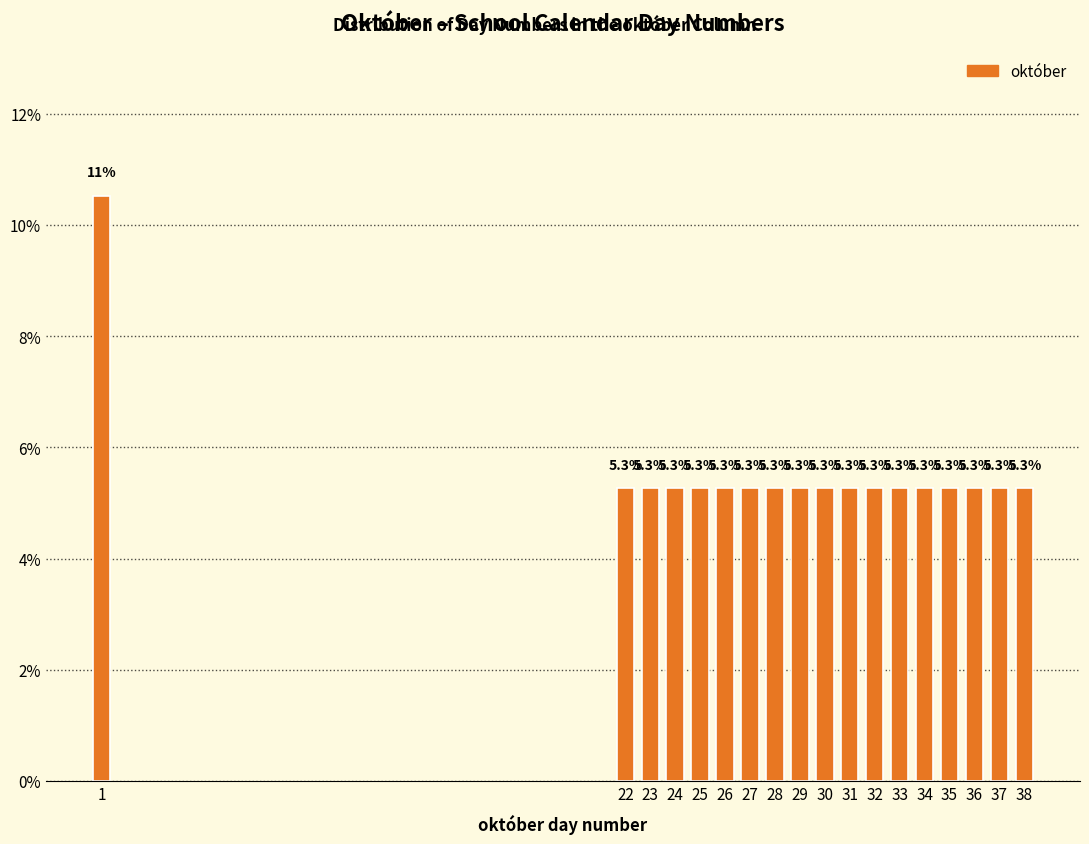

Reading left to right, list all the values displayed in this chart.

1=10.5	22=5.3	23=5.3	24=5.3	25=5.3	26=5.3	27=5.3	28=5.3	29=5.3	30=5.3	31=5.3	32=5.3	33=5.3	34=5.3	35=5.3	36=5.3	37=5.3	38=5.3